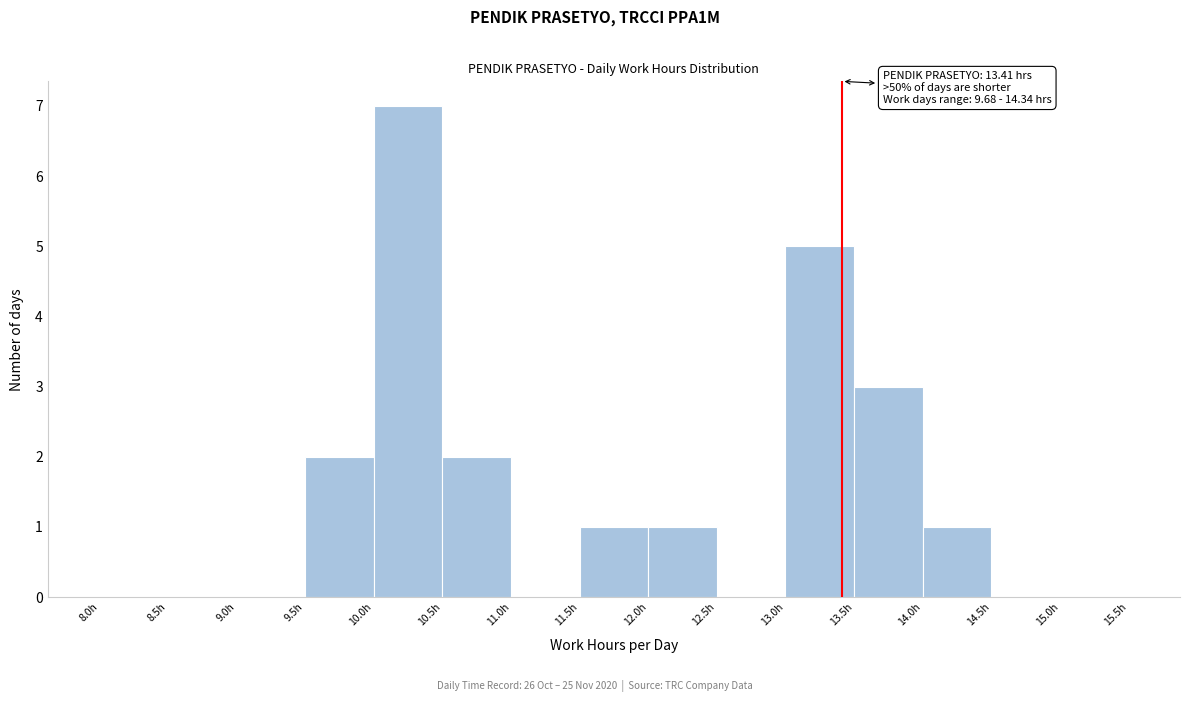

Which range on the x-axis has the tallest bar?

10.0 to 10.5